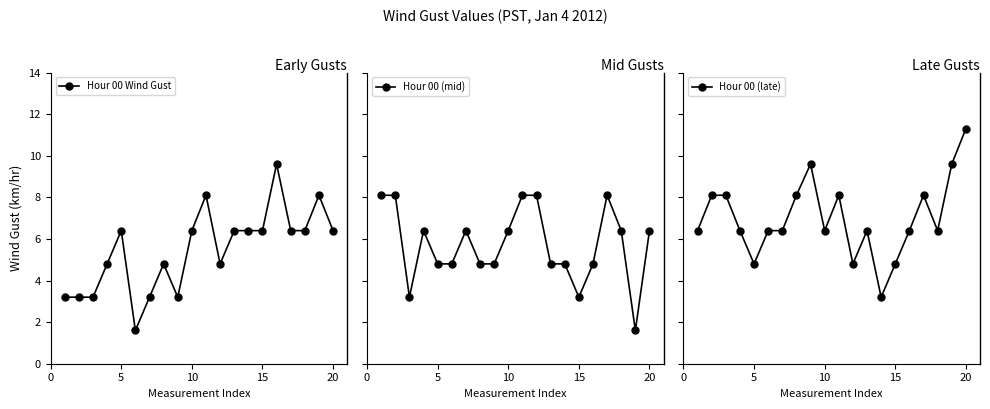

Which series has the largest total across all categories?

Hour 00 (late)